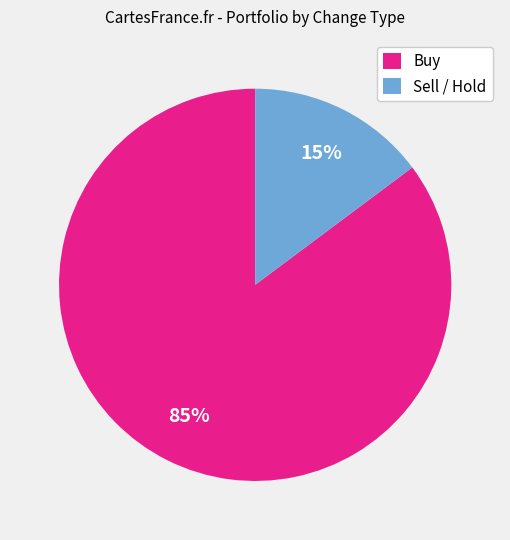

Is it true that Sell / Hold is 5% of the pie?

False